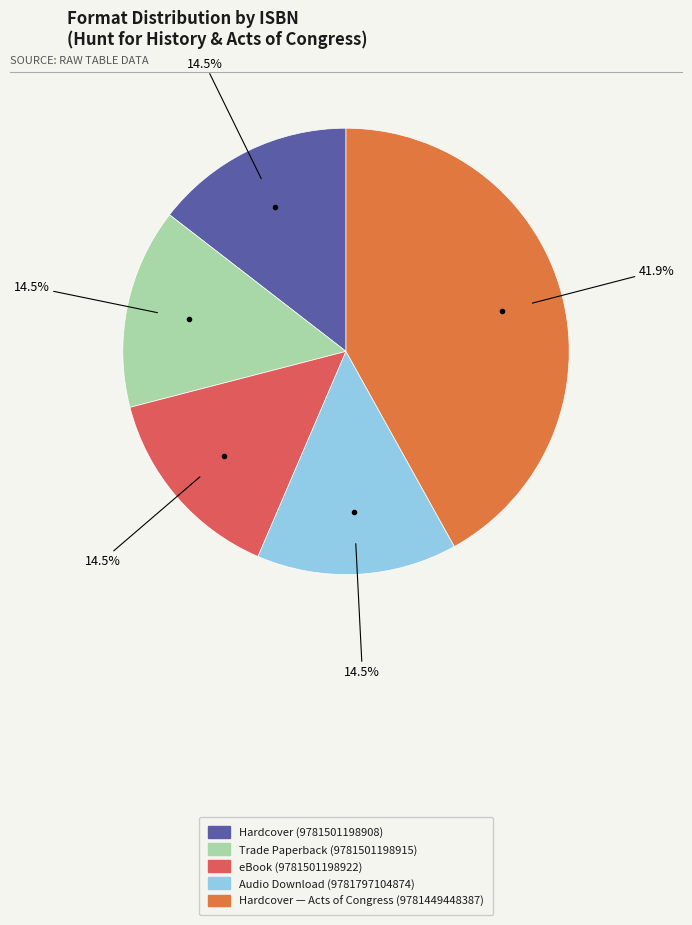

Count the number of slices in the pie.

5